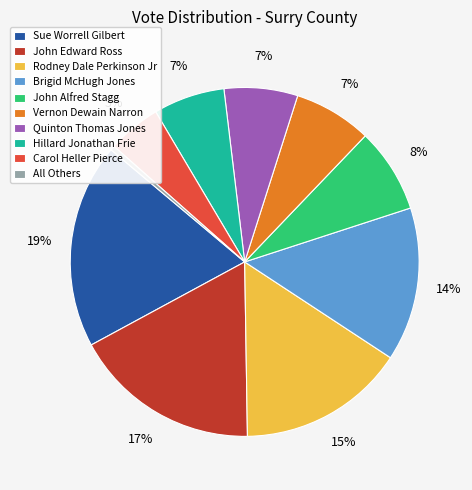

Is it true that John Edward Ross is 17% of the pie?

True